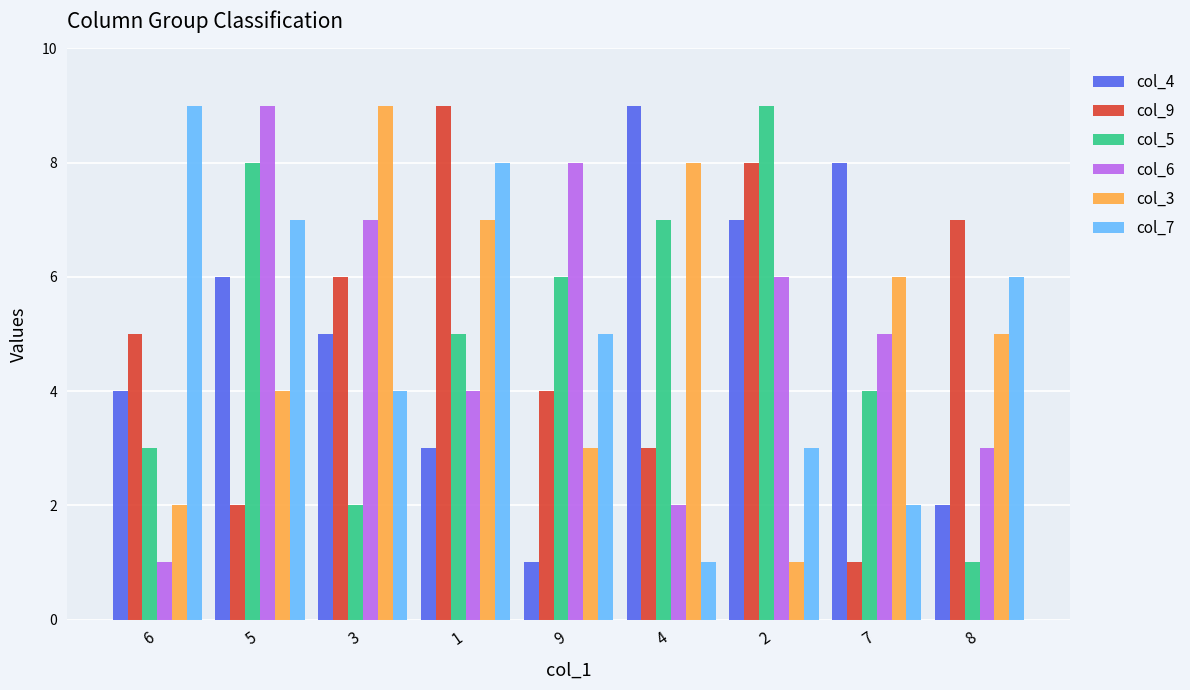

Count the col_3 values in the range 3 to 7.

5